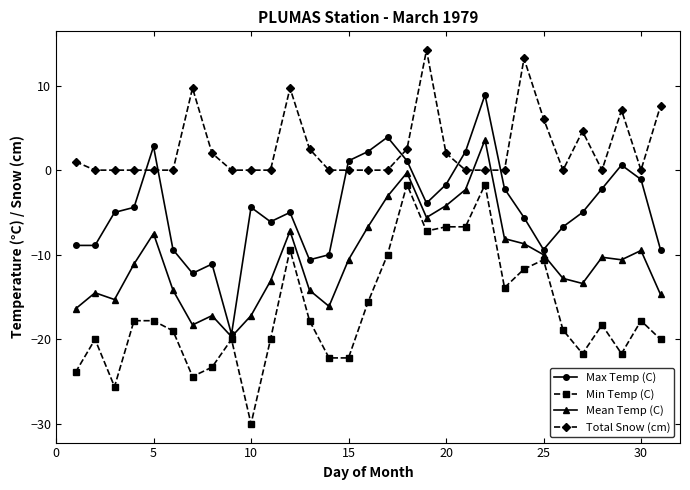

Is this an area chart (filled region under the line)?

No